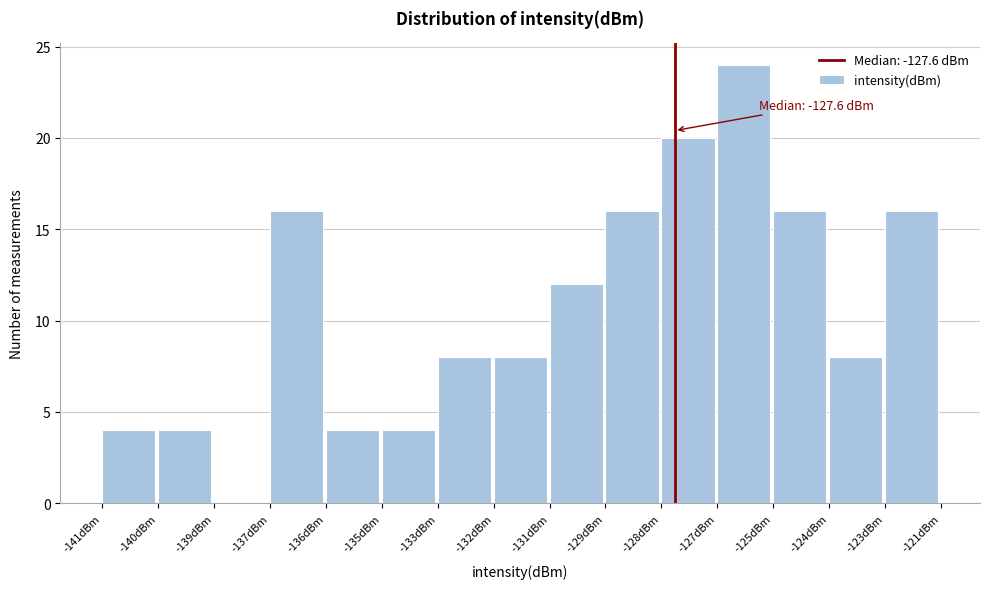

Reading left to right, what are all the values shown in this chart?

-141dBm=4	-140dBm=4	-139dBm=0	-137dBm=16	-136dBm=4	-135dBm=4	-133dBm=8	-132dBm=8	-131dBm=12	-129dBm=16	-128dBm=20	-127dBm=24	-125dBm=16	-124dBm=8	-123dBm=16